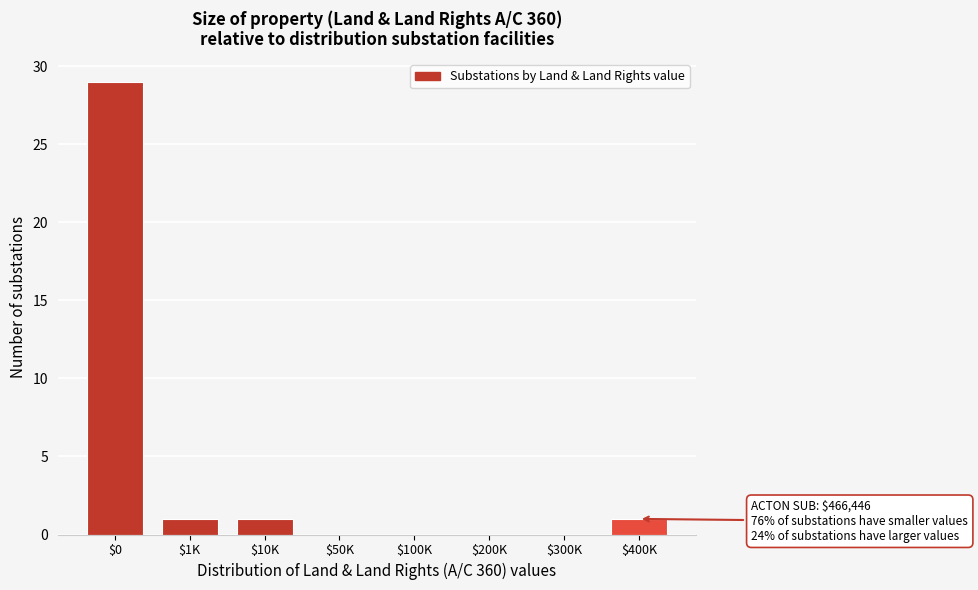

What is the maximum value shown in the chart?

29